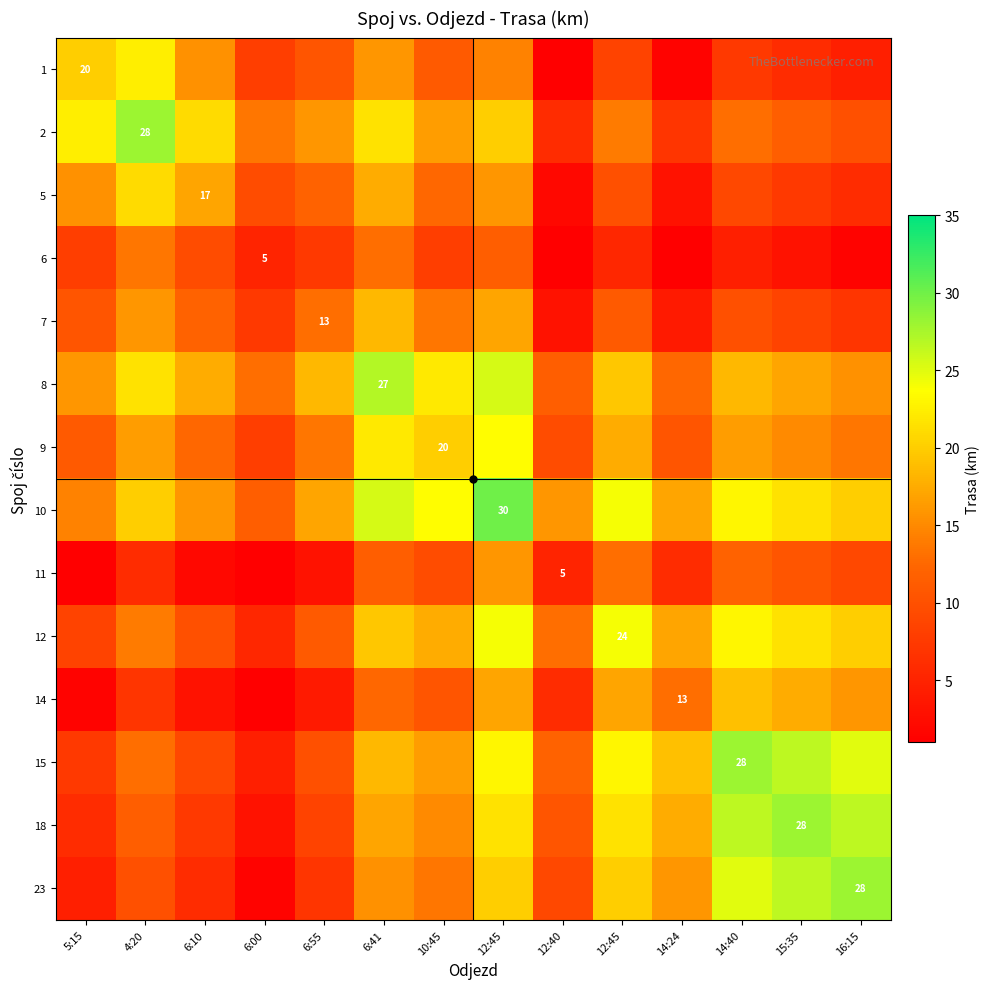

Between 10:45 and 4:20, which is larger?

4:20